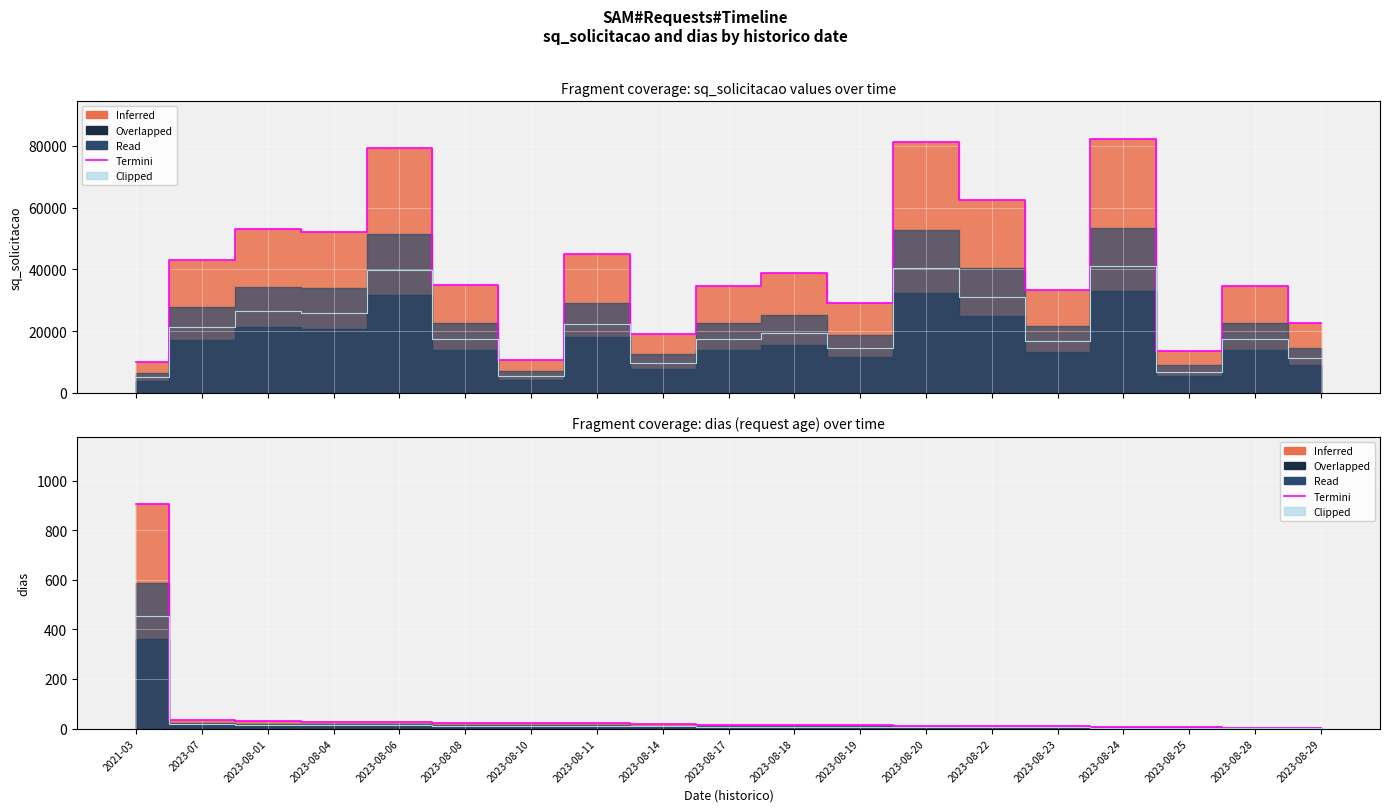

What is the total value across all series at 2023-08-28?

6.0